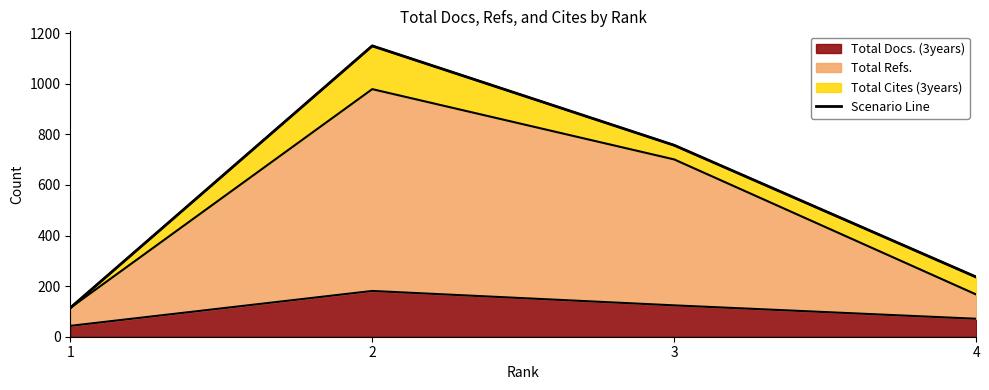

At which label is the value closest to 632?

3